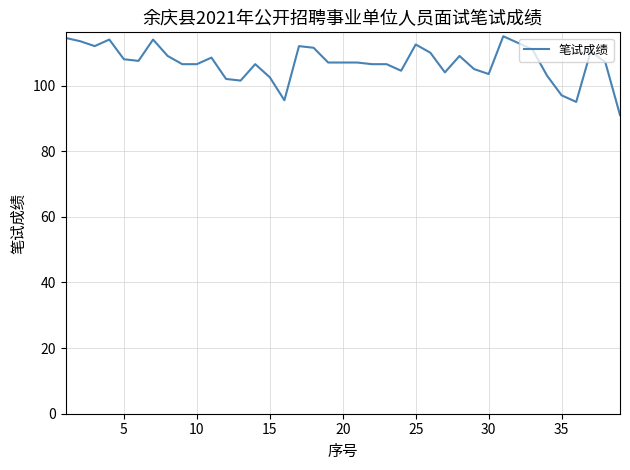

What is the difference between the maximum and minimum values?

24.0